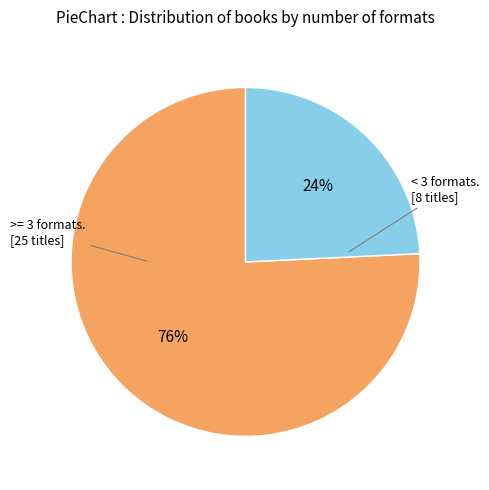

To the nearest percent, what is the difference between the largest and smallest slice percentages?

52%